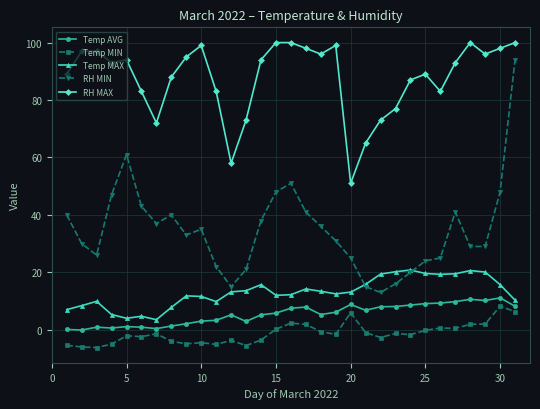

At how many categories does at least one series exceed 0?

31